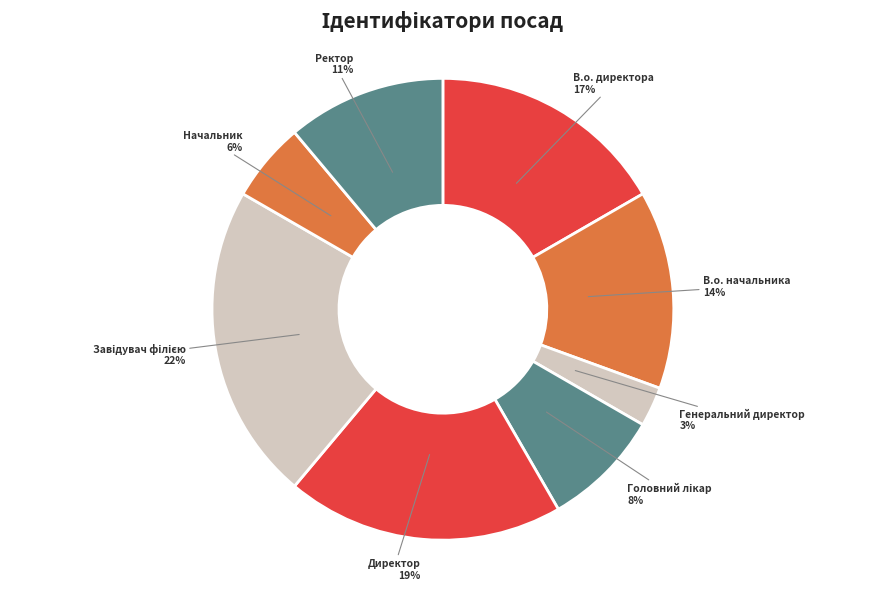

What is the smallest slice in the pie chart?

Генеральний директор